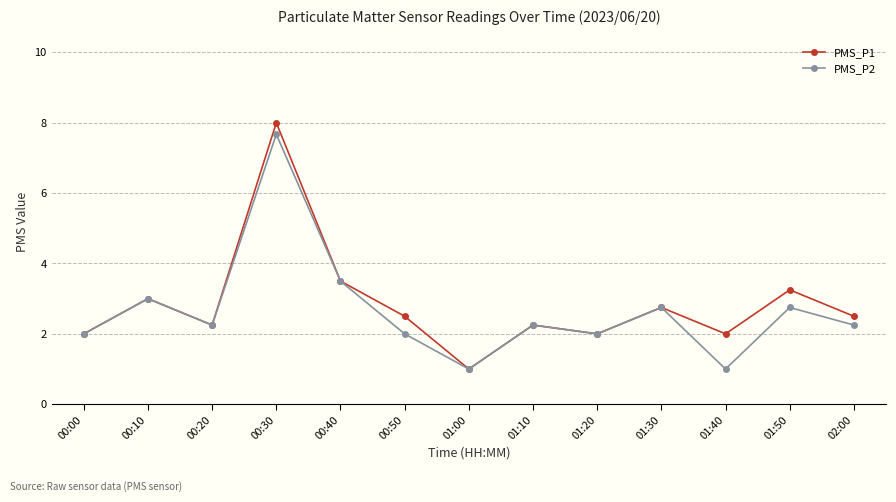

True or false: PMS_P2 has a value of 1.0 at 01:40.

True